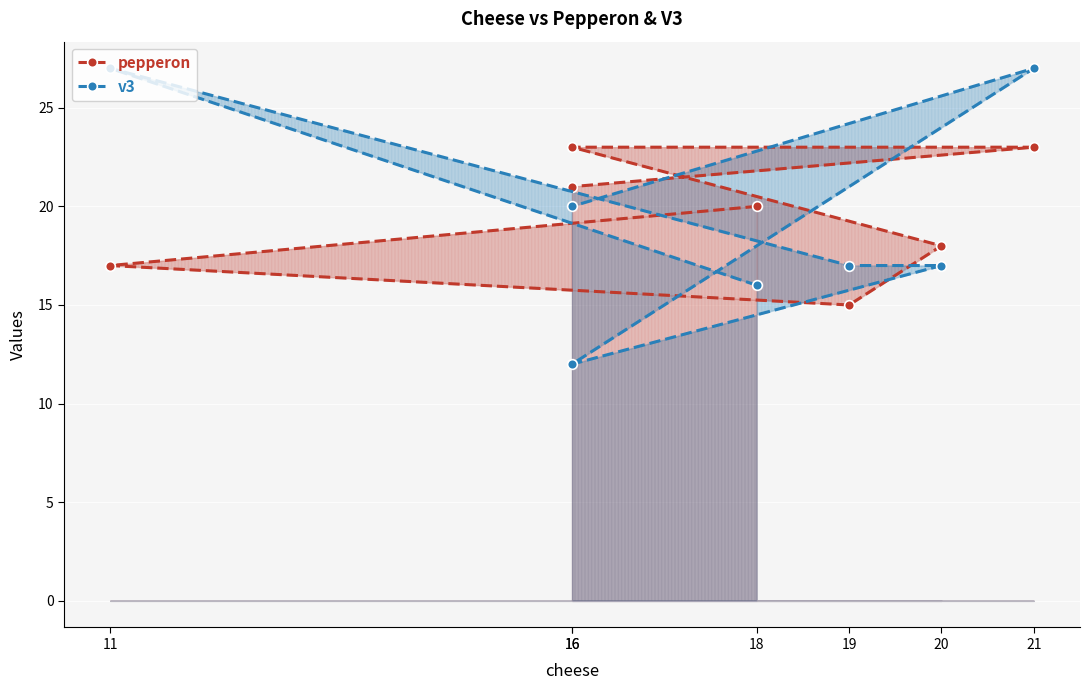

True or false: v3 has more than 0 points higher than both neighbors.

True